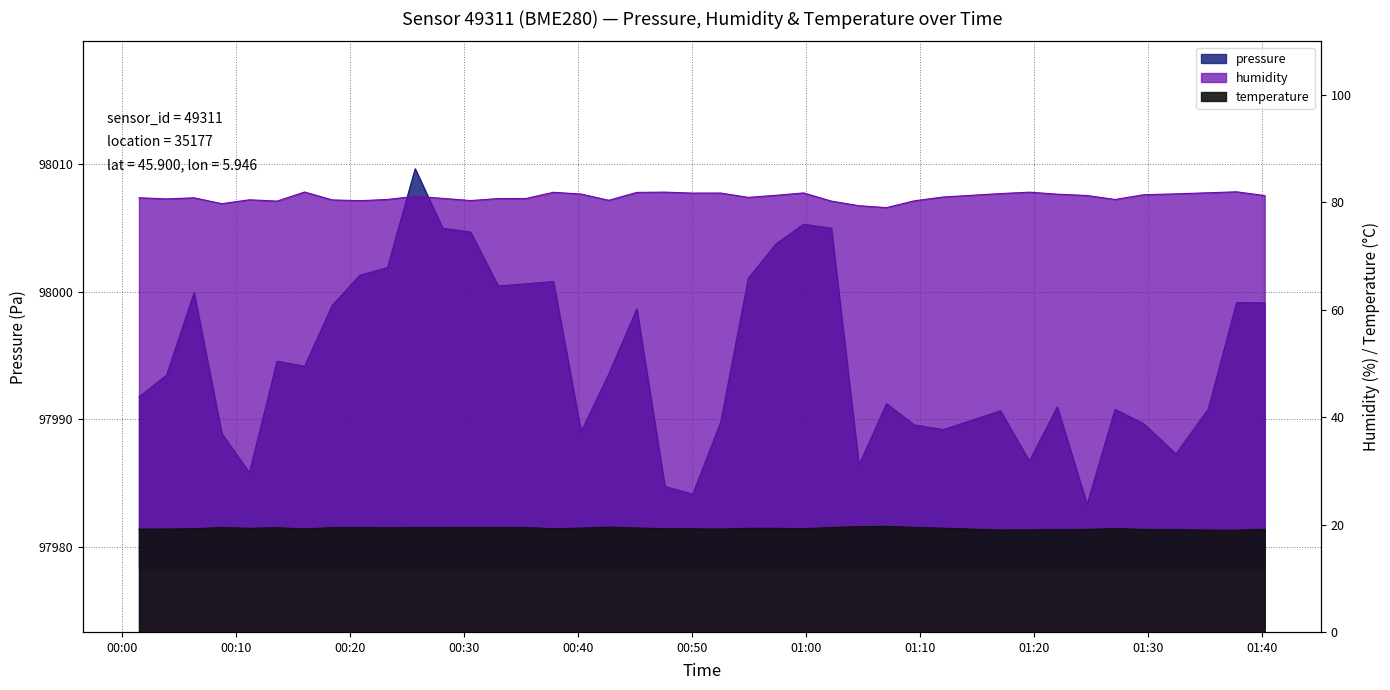

True or false: pressure has more than 0 points higher than both neighbors.

True